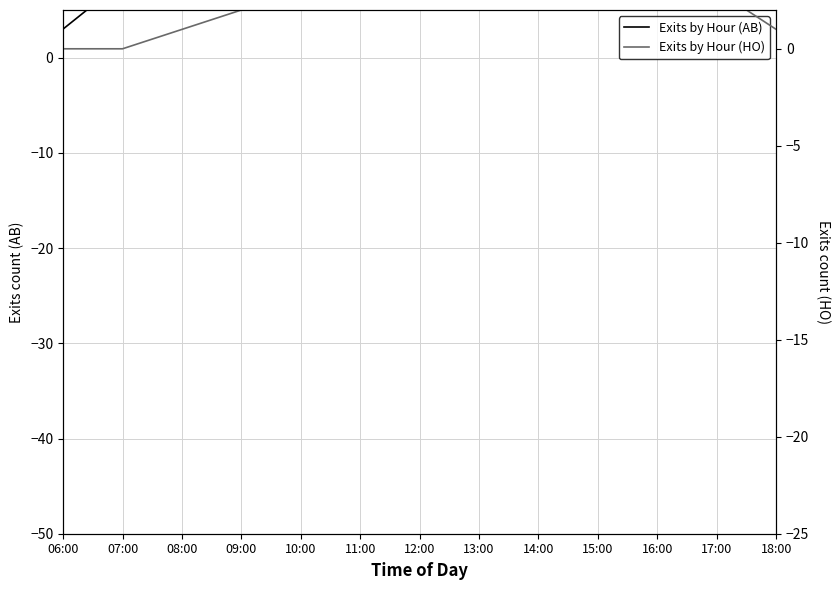

What is the spread (max minus min) of values at 06:00?

3